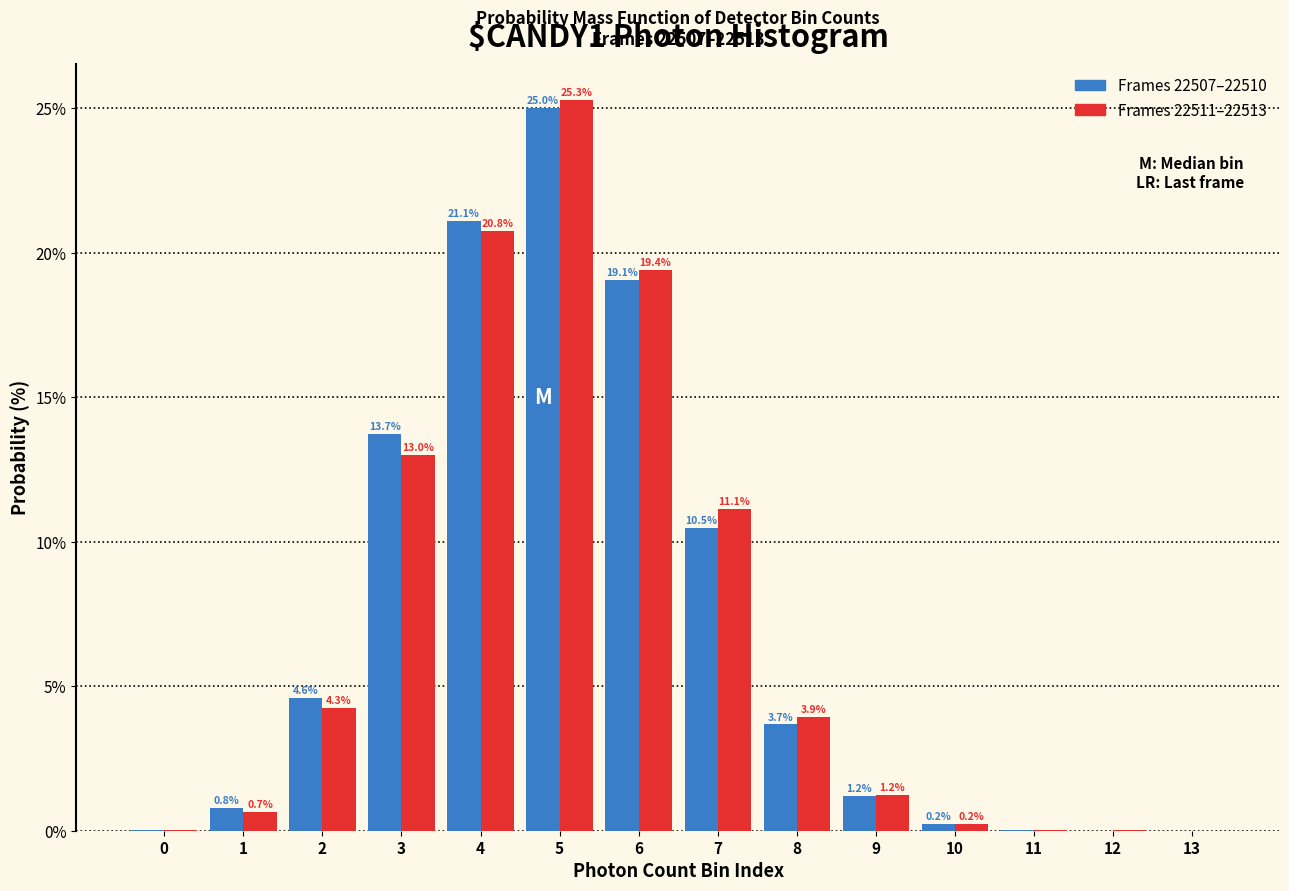

Which category has the highest value across all series?

5